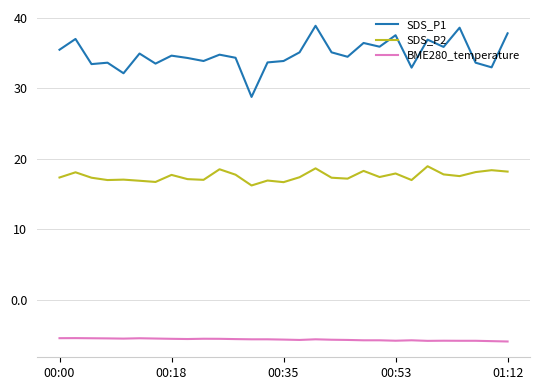

True or false: SDS_P1 and BME280_temperature intersect in this chart.

False